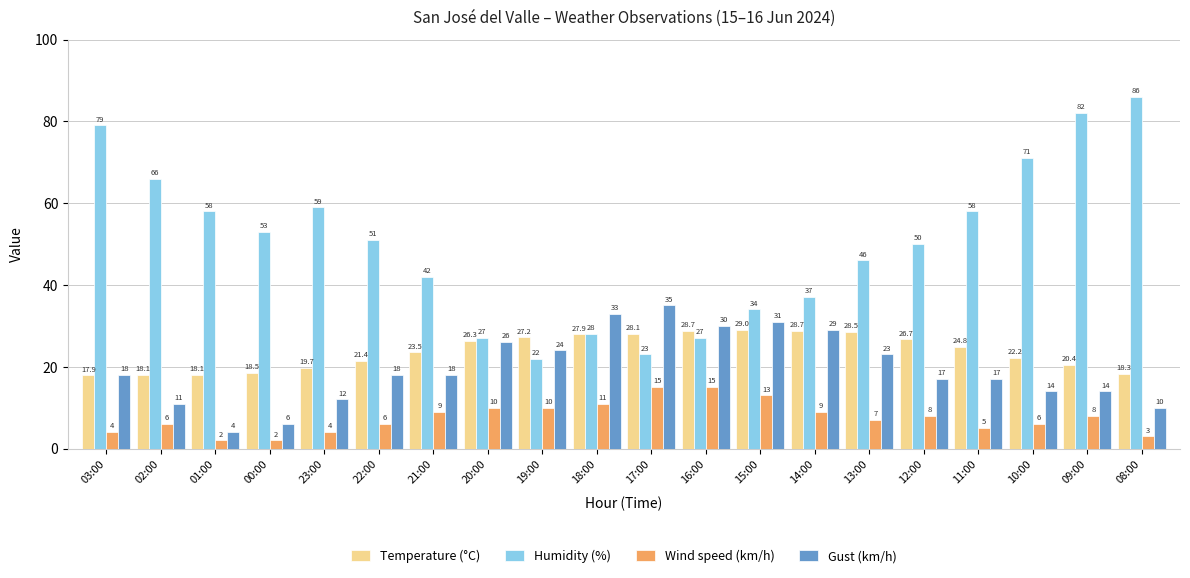

What is the sum of all Temperature (°C) values?

474.0